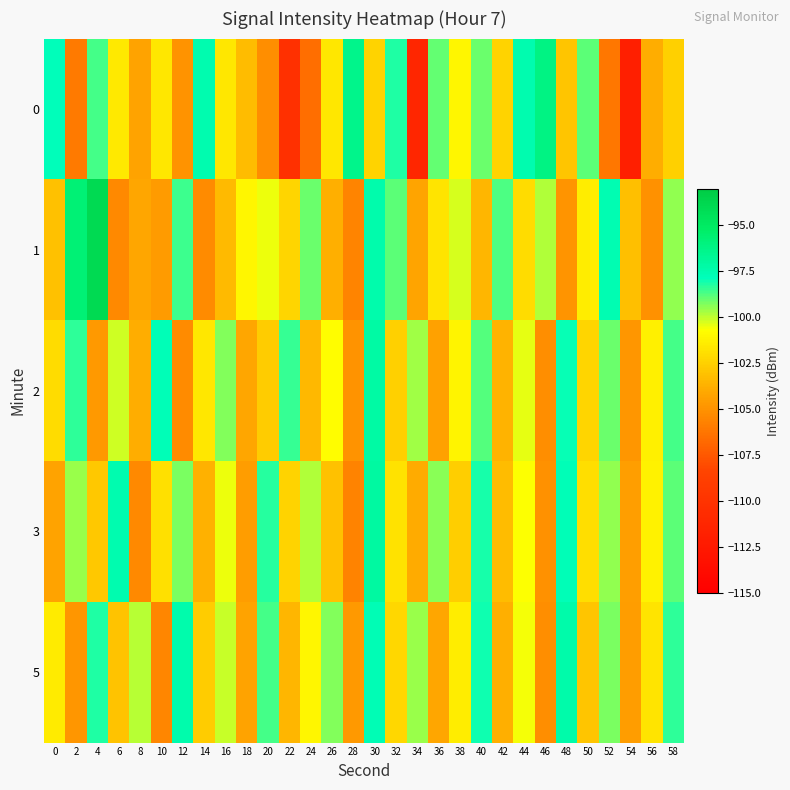

What is the maximum value shown in the chart?

-94.0